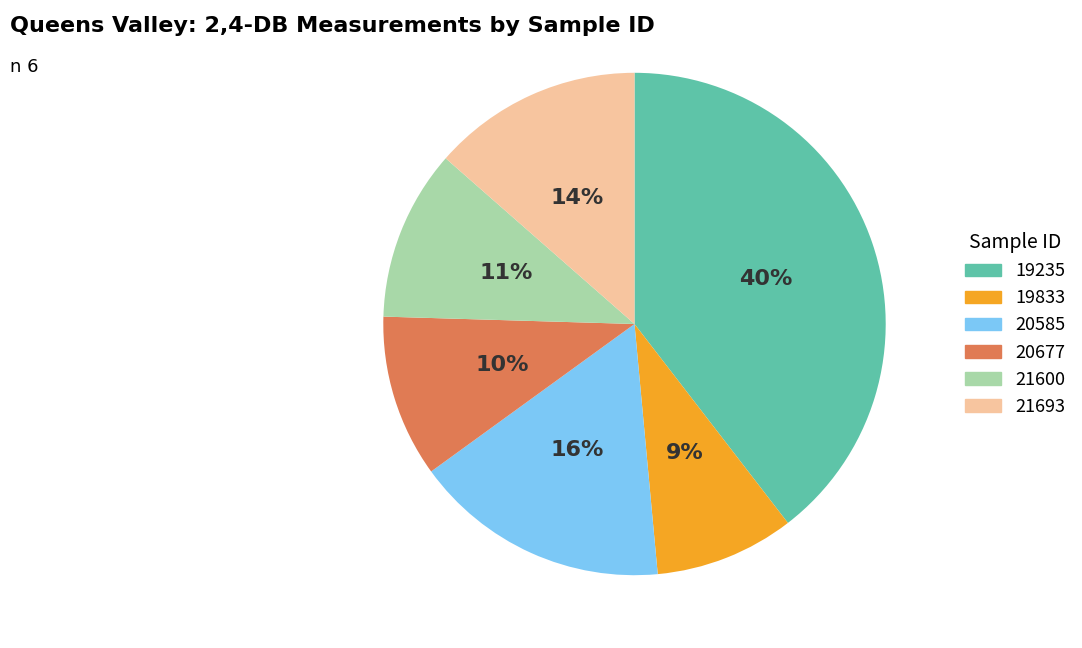

To the nearest percent, what is the combined percentage of 21600 and 19235?

51%